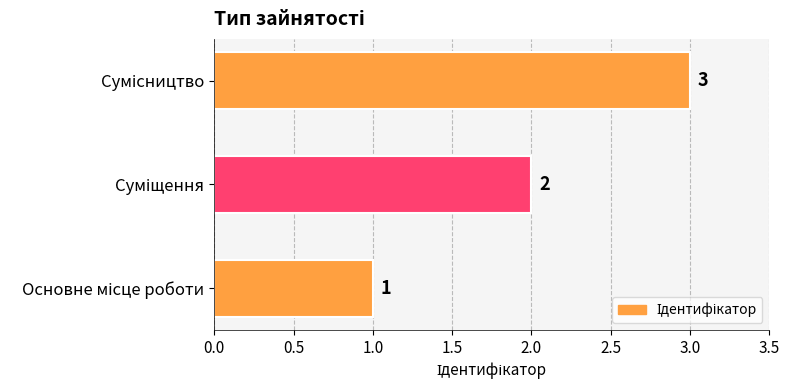

What is the maximum value shown in the chart?

3